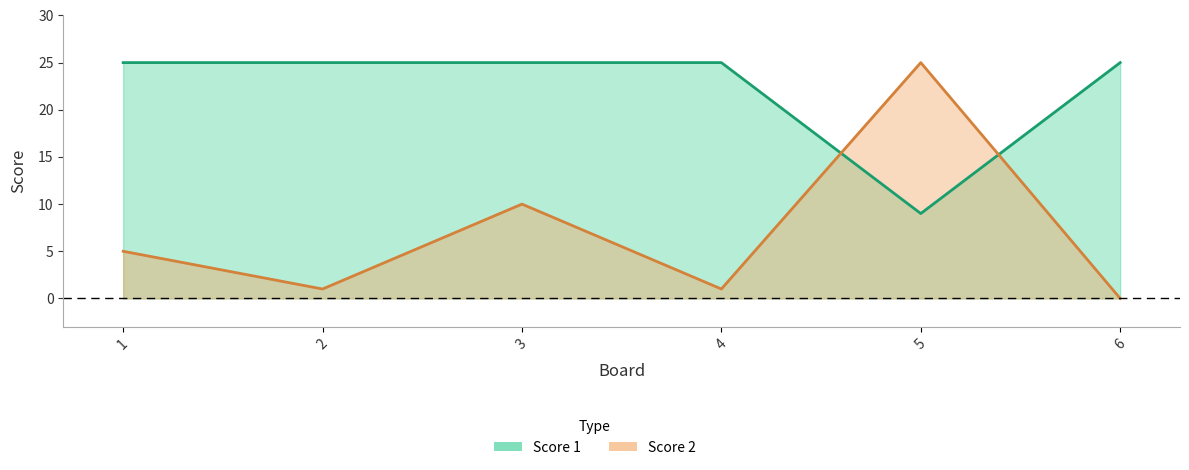

What is the highest value of the Score 1 series?

25